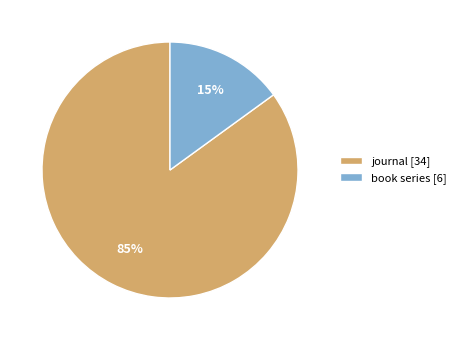

To the nearest percent, what is the average slice percentage?

50%